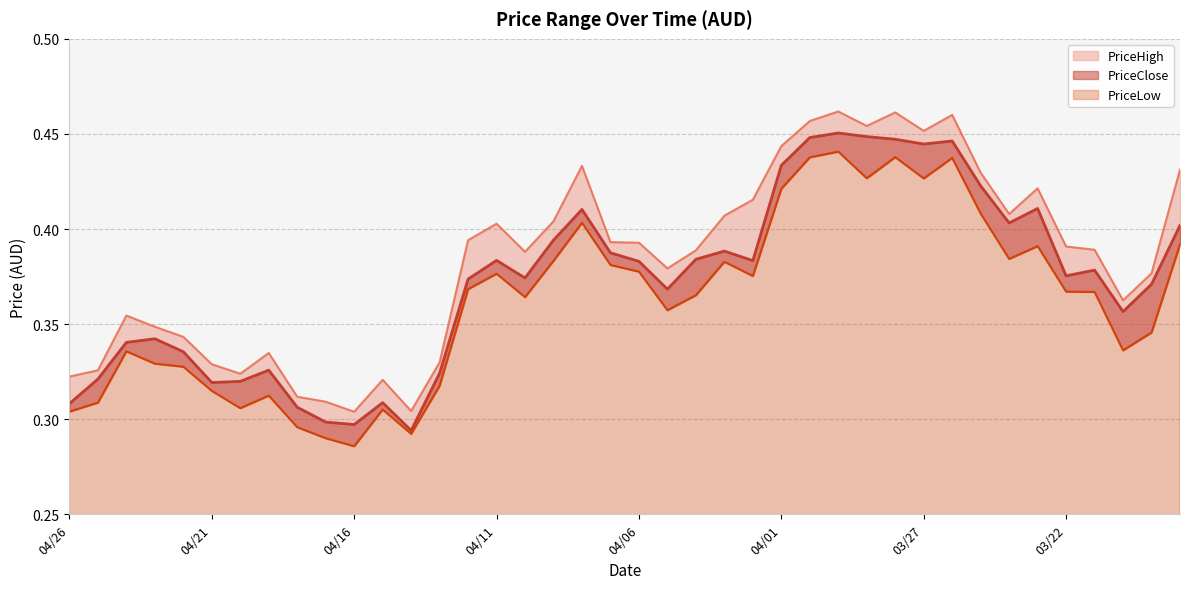

Reading left to right, extract all data points from this chart.

PriceLow: 0.3	0.3	0.3	0.3	0.3	0.3	0.3	0.3	0.3	0.3	0.3	0.3	0.3	0.3	0.4	0.4	0.4	0.4	0.4	0.4	0.4	0.4	0.4	0.4	0.4	0.4	0.4	0.4	0.4	0.4	0.4	0.4	0.4	0.4	0.4	0.4	0.4	0.3	0.3	0.4
PriceClose: 0.3	0.3	0.3	0.3	0.3	0.3	0.3	0.3	0.3	0.3	0.3	0.3	0.3	0.3	0.4	0.4	0.4	0.4	0.4	0.4	0.4	0.4	0.4	0.4	0.4	0.4	0.4	0.5	0.4	0.4	0.4	0.4	0.4	0.4	0.4	0.4	0.4	0.4	0.4	0.4
PriceHigh: 0.3	0.3	0.4	0.3	0.3	0.3	0.3	0.3	0.3	0.3	0.3	0.3	0.3	0.3	0.4	0.4	0.4	0.4	0.4	0.4	0.4	0.4	0.4	0.4	0.4	0.4	0.5	0.5	0.5	0.5	0.5	0.5	0.4	0.4	0.4	0.4	0.4	0.4	0.4	0.4